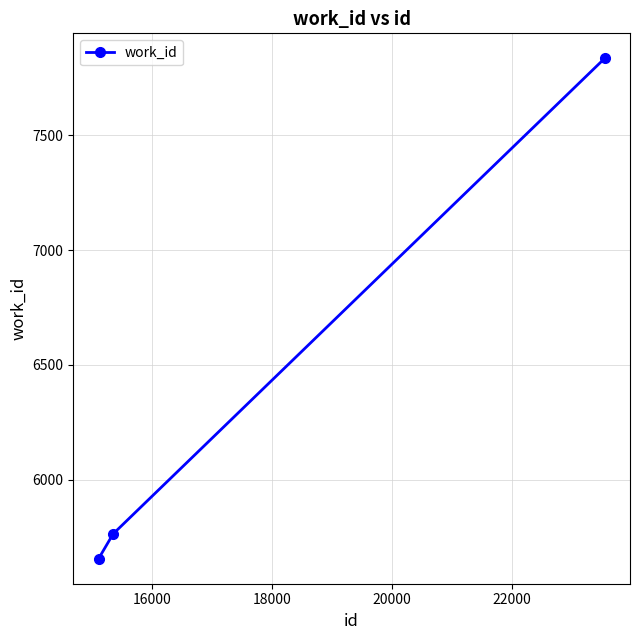

What is the average value?

6418